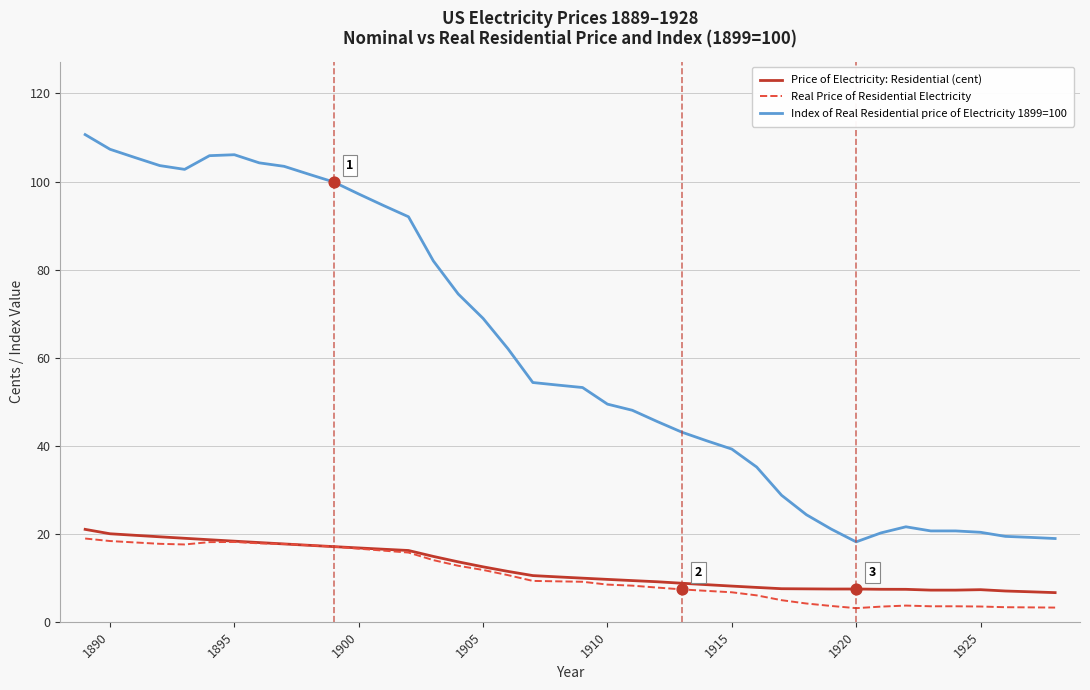

Which series has the largest total across all categories?

Index of Real Residential price of Electricity 1899=100